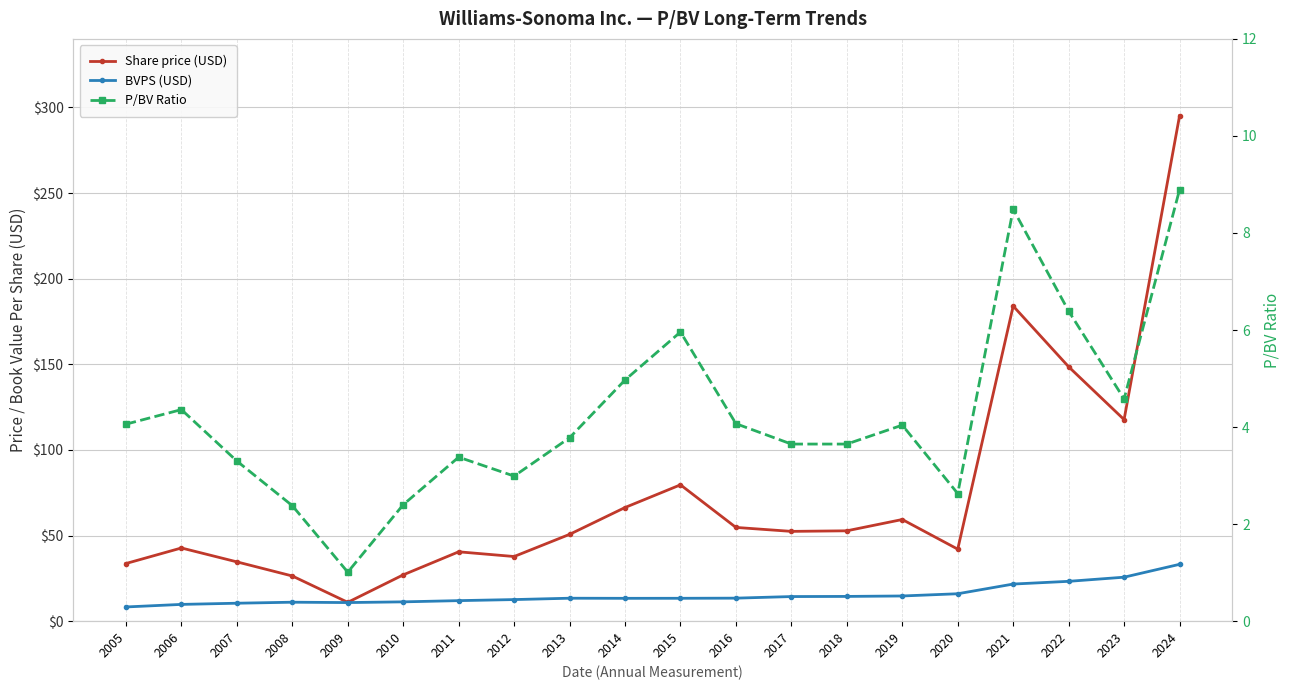

Which series has the largest total across all categories?

Share price (USD)